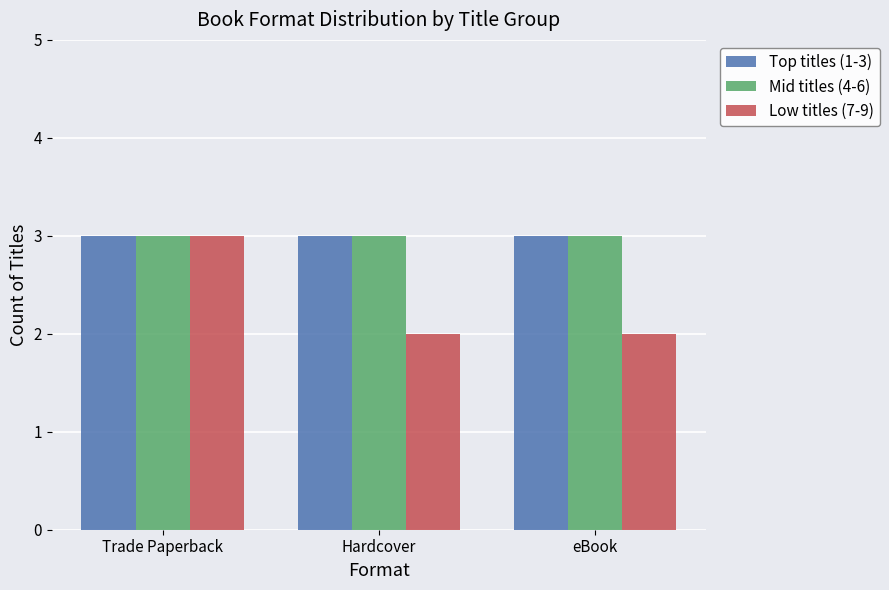

What is the label of the 2nd bar from the right?

Hardcover